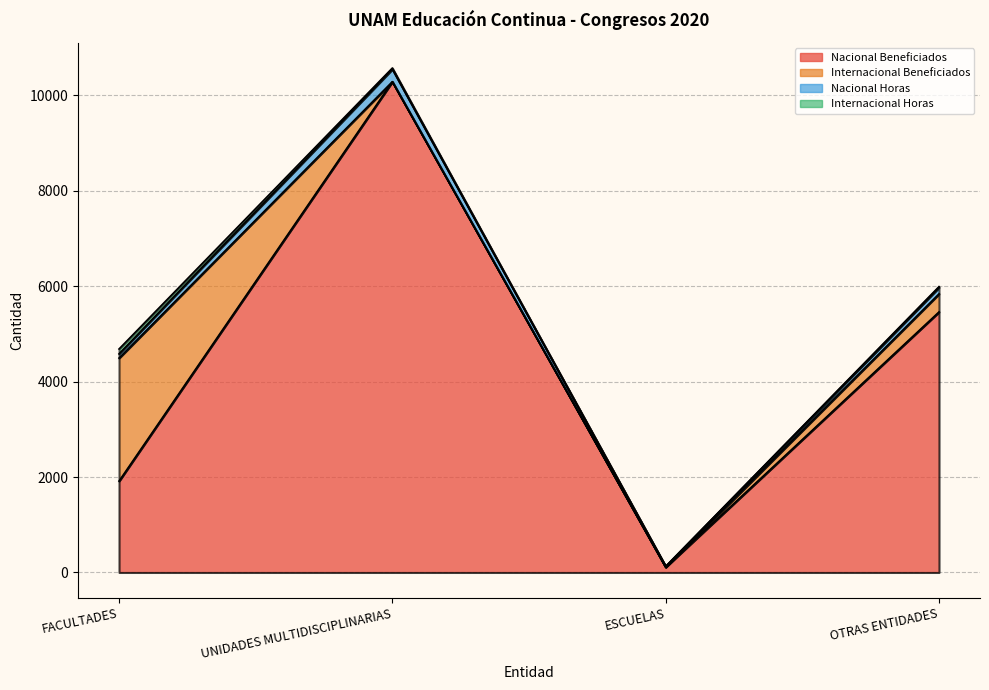

Where is Nacional Beneficiados nearest to the value 5200?

OTRAS ENTIDADES